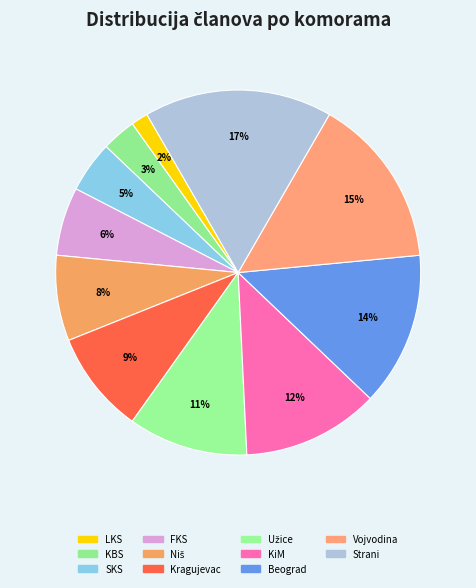

How many slices are in this pie chart?

11